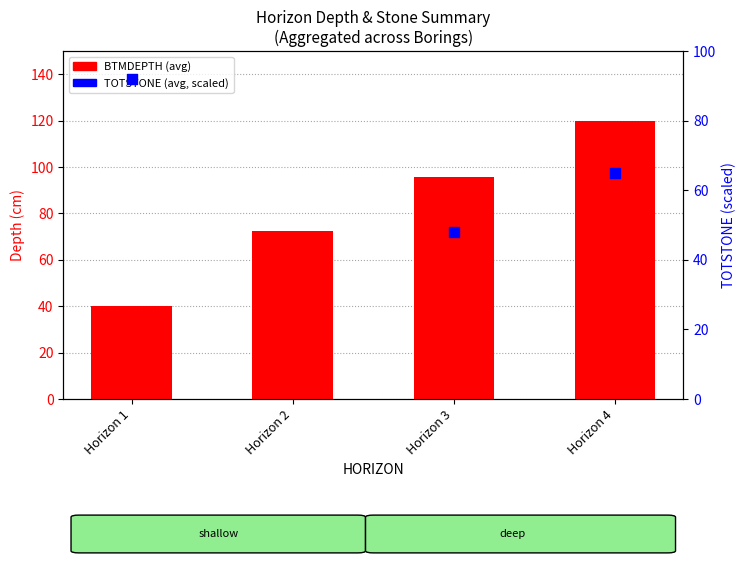

Which series has the largest Y range (max minus min)?

BTMDEPTH (avg)